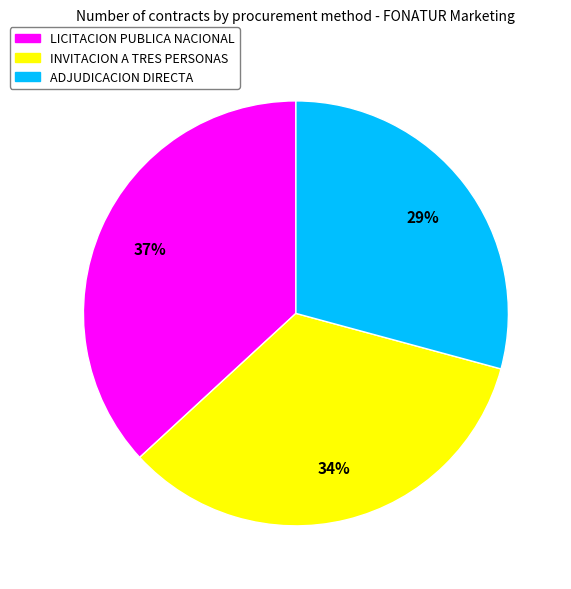

To the nearest percent, what is the average slice percentage?

33%